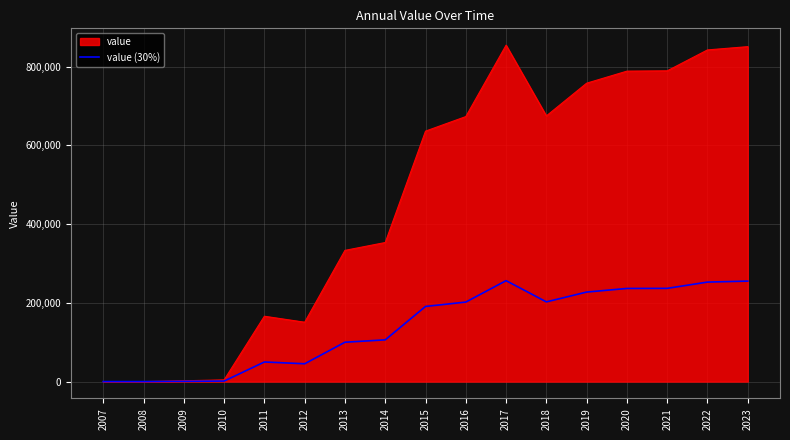

What is the spread (max minus min) of values at 2020?

552110.3